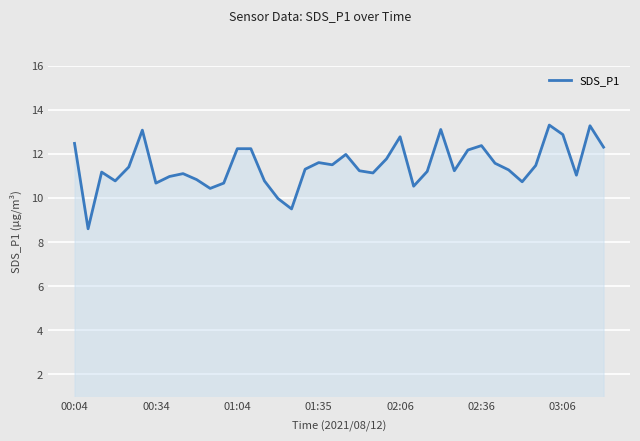

What is the difference between the maximum and minimum values?

4.7